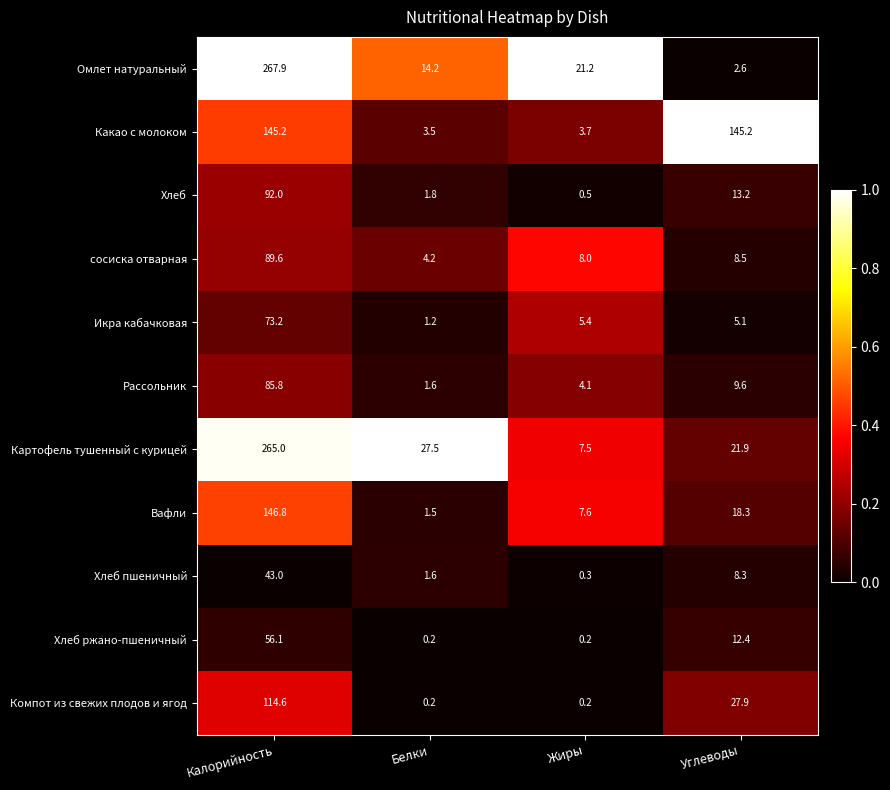

What is the difference between the highest and lowest values at Углеводы?

142.6